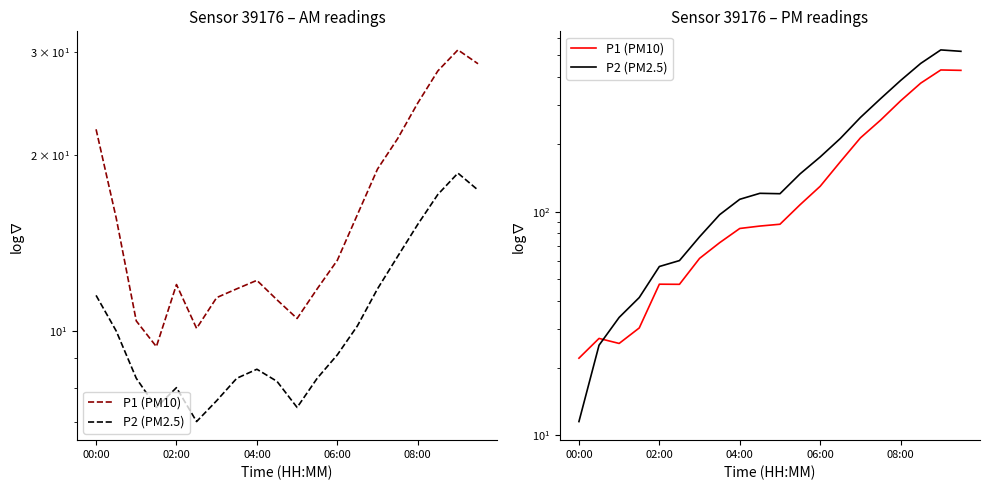

True or false: P2 (PM2.5) has more than 1 points higher than both neighbors.

True